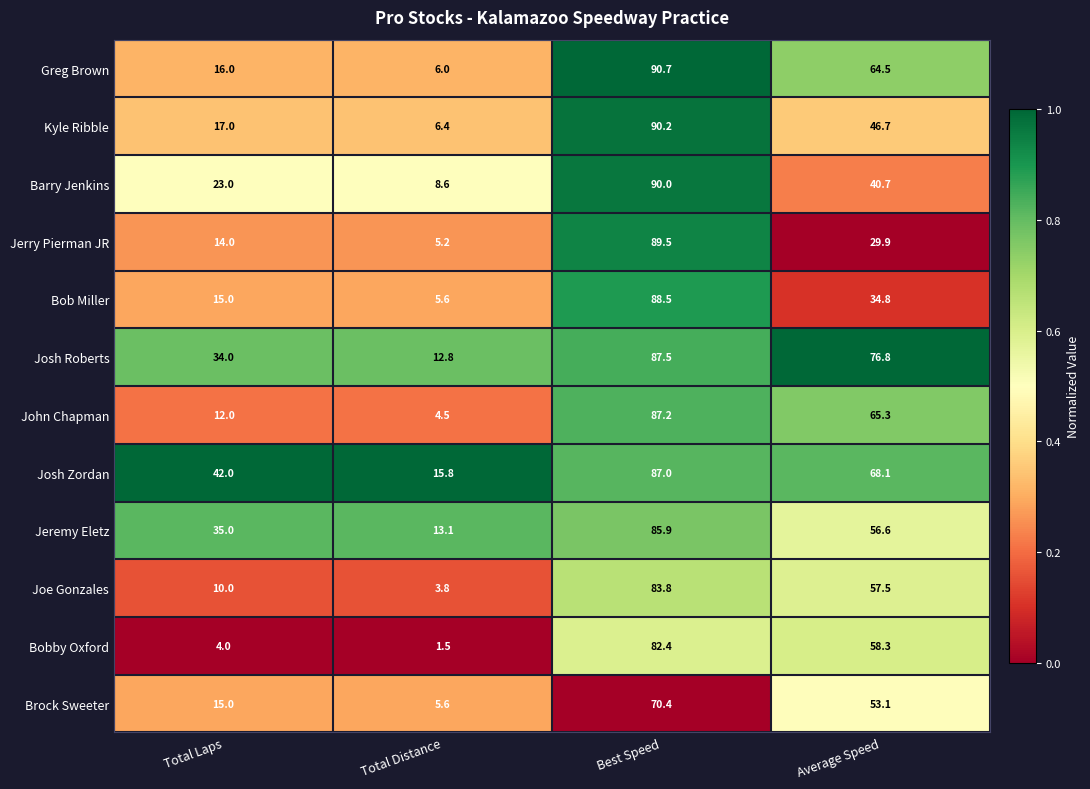

At which label is Josh Roberts closest to 50?

Total Laps